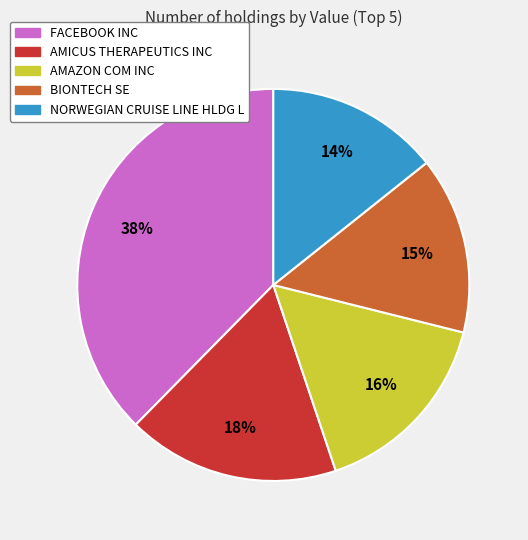

To the nearest percent, what is the average slice percentage?

20%